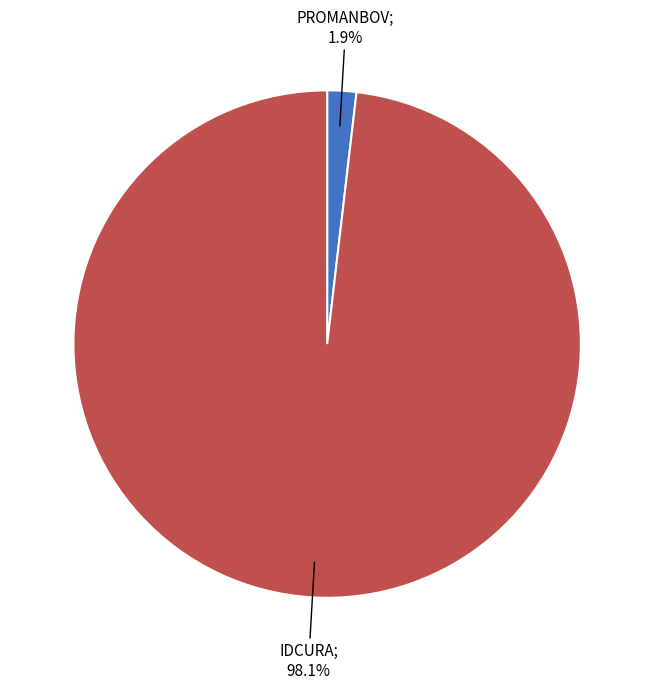

Is there any slice that represents more than half of the pie?

Yes